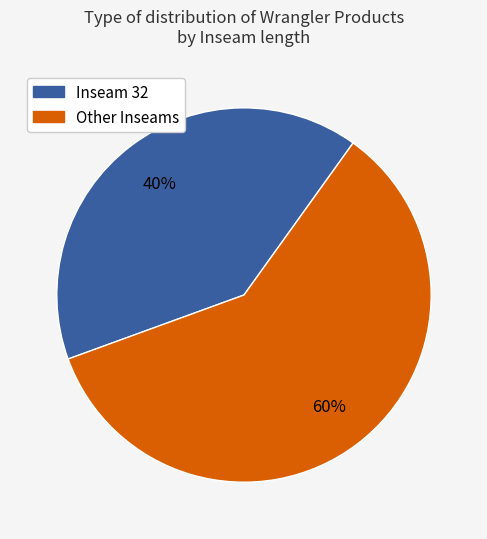

Is there a majority slice in this chart?

Yes